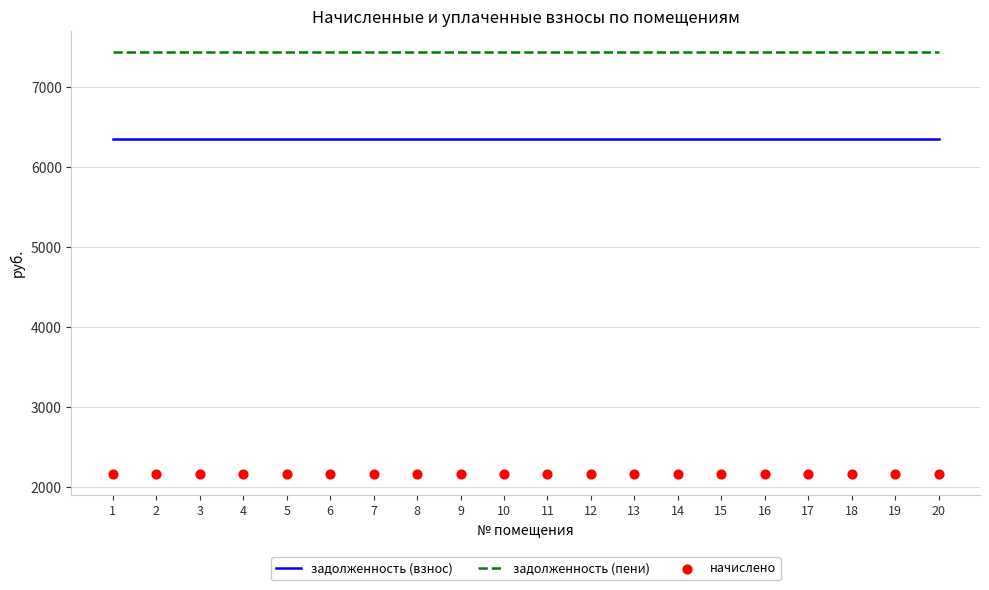

What are all the series names shown in the legend?

задолженность (взнос), задолженность (пени), начислено